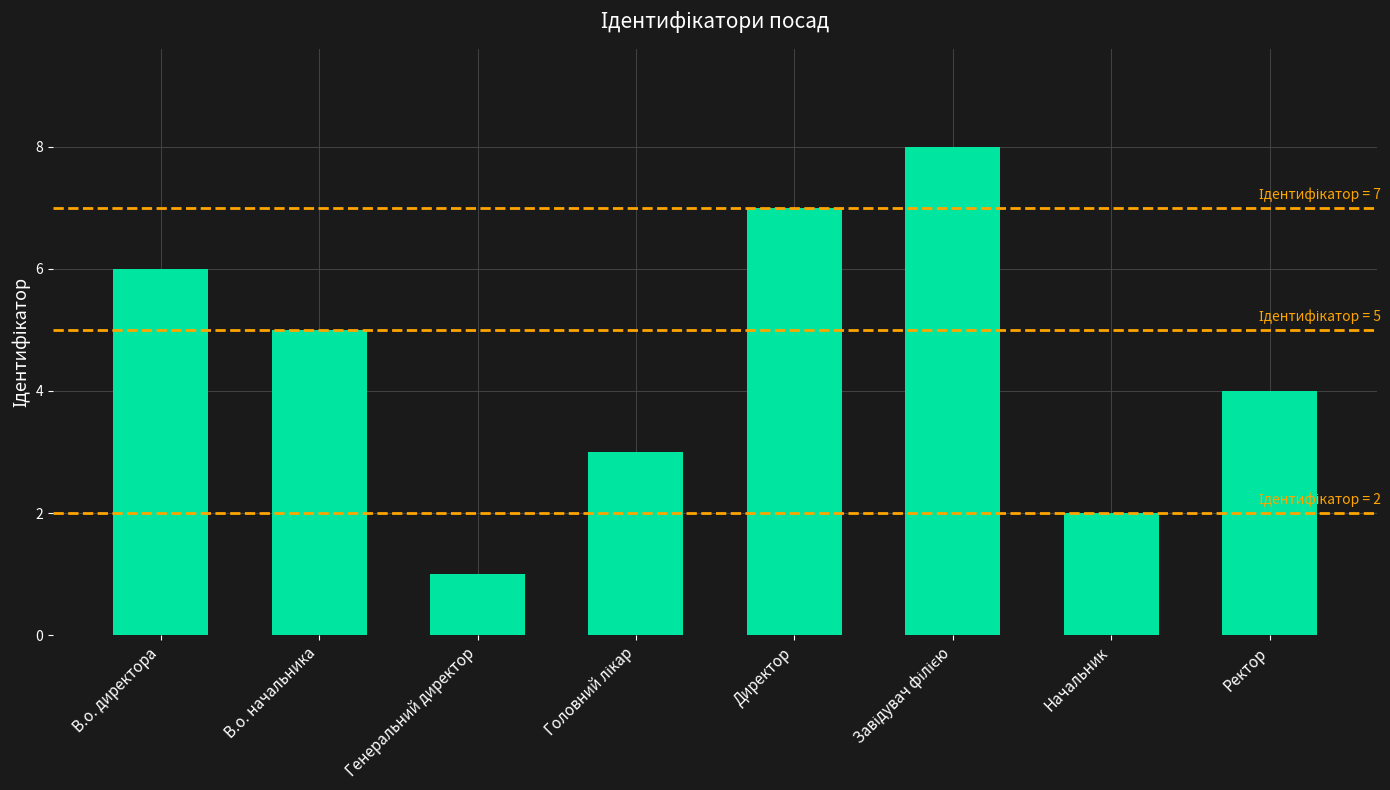

What is the maximum value shown in the chart?

8